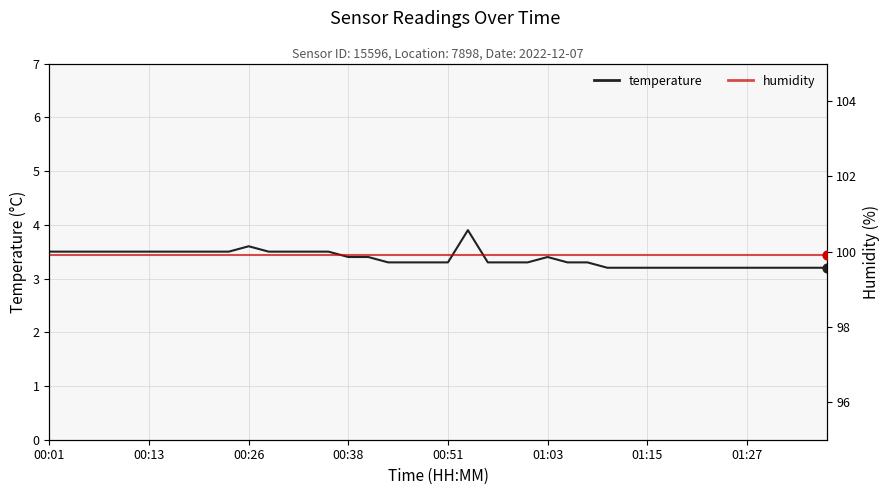

Which series has the largest total across all categories?

humidity